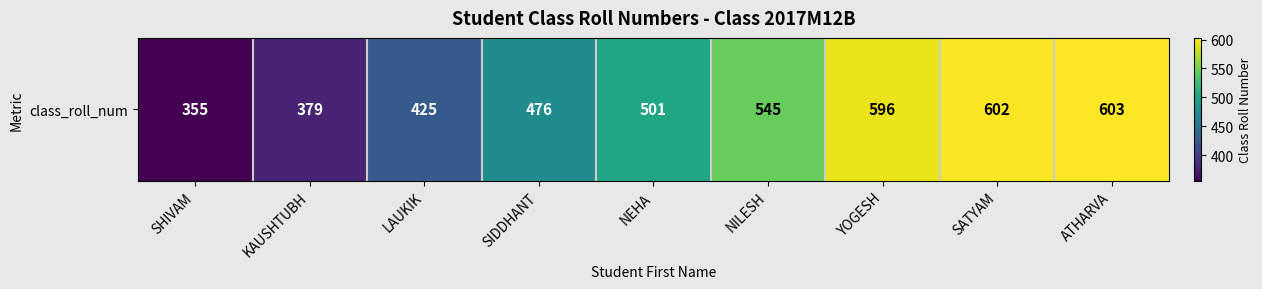

Which has a higher value, KAUSHTUBH or SATYAM?

SATYAM